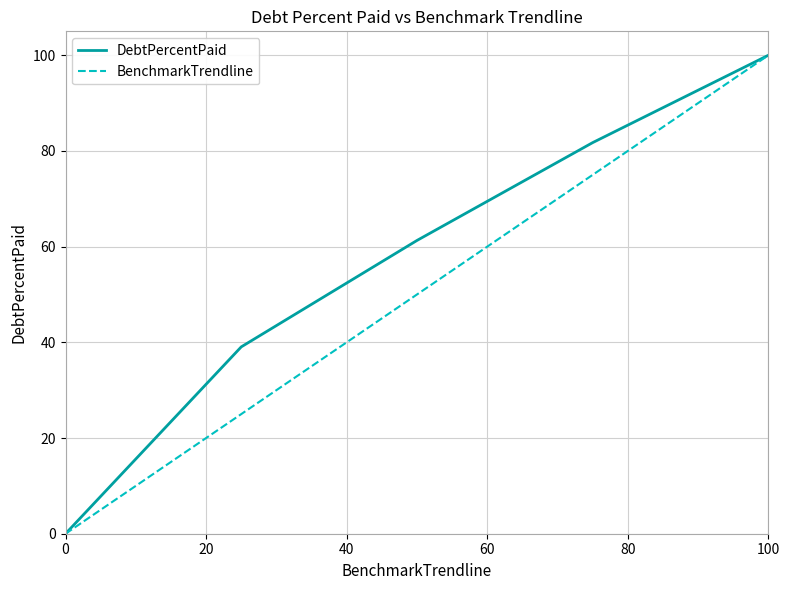

Rank the series by their average value, from highest to lowest.

DebtPercentPaid, BenchmarkTrendline